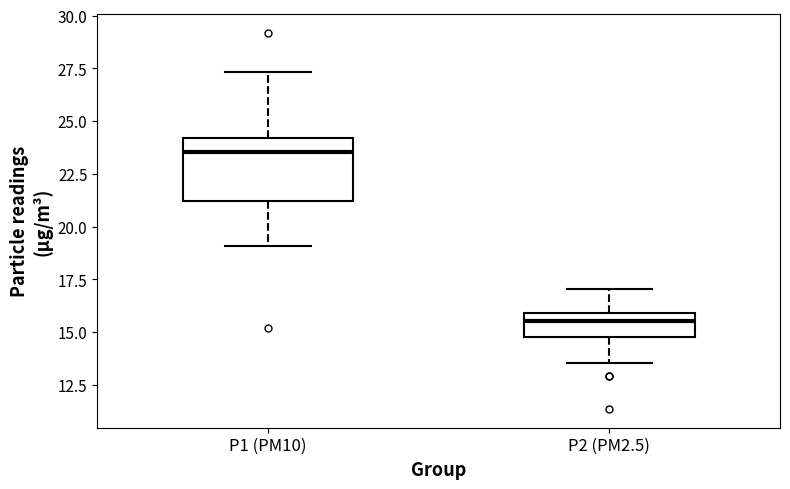

Where does the median line of the box for P1 (PM10) sit on the y-axis? The values are not printed on the chart, so give them approximately, as read against the axis.

23.5